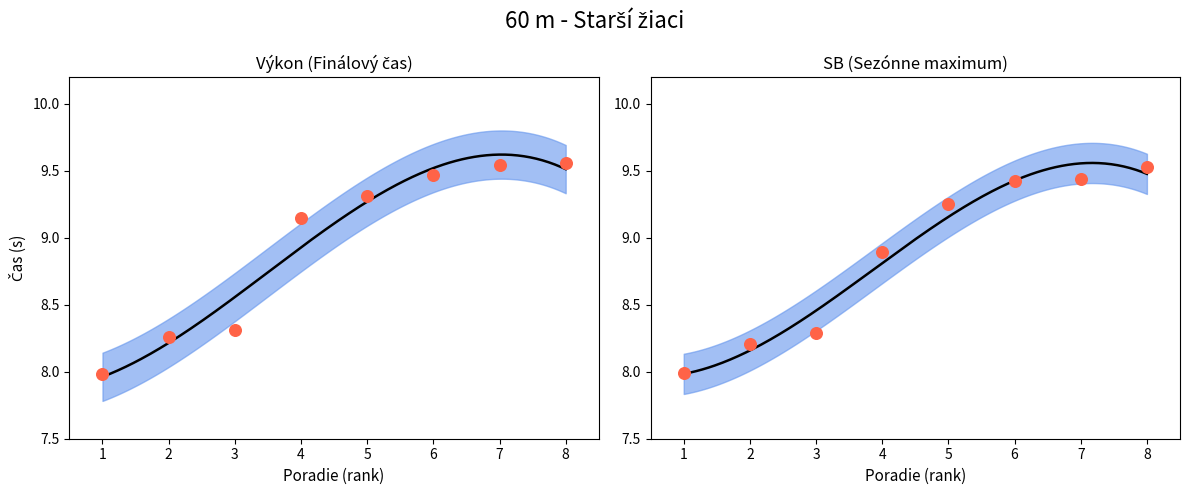

Which series contains the lowest Y value?

Výkon